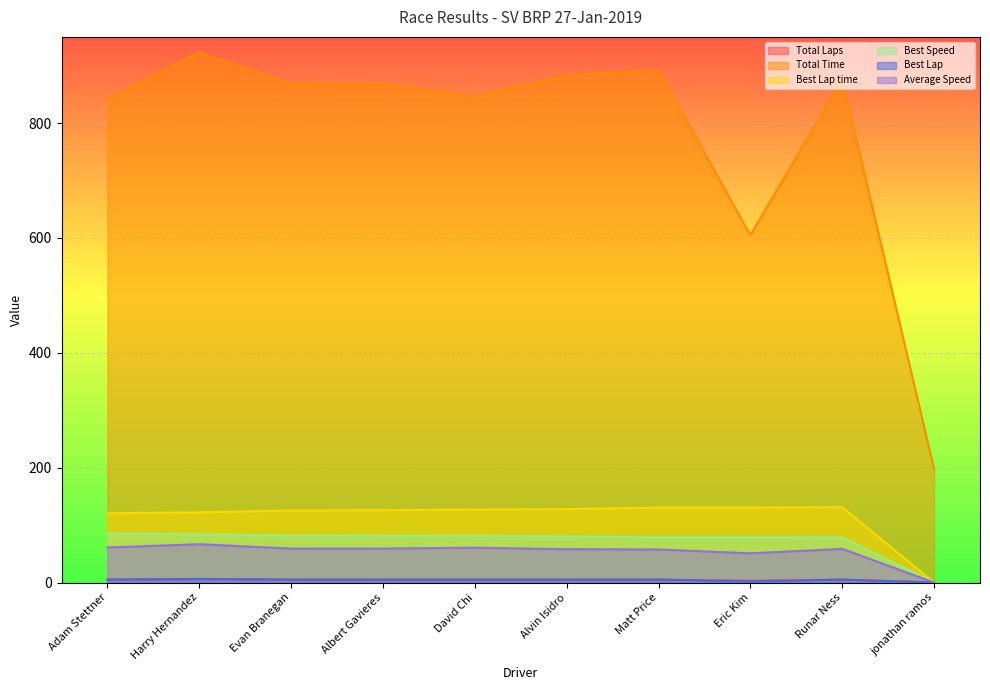

True or false: Total Time and Total Laps intersect in this chart.

False